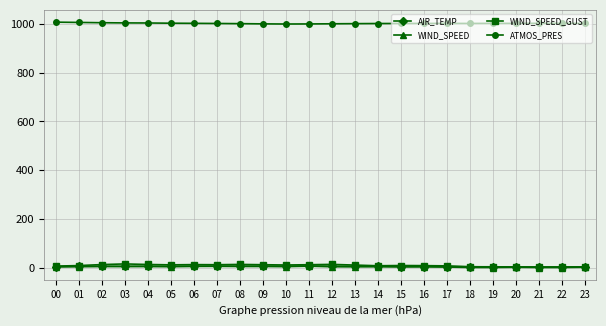

Which series has the largest total across all categories?

ATMOS_PRES